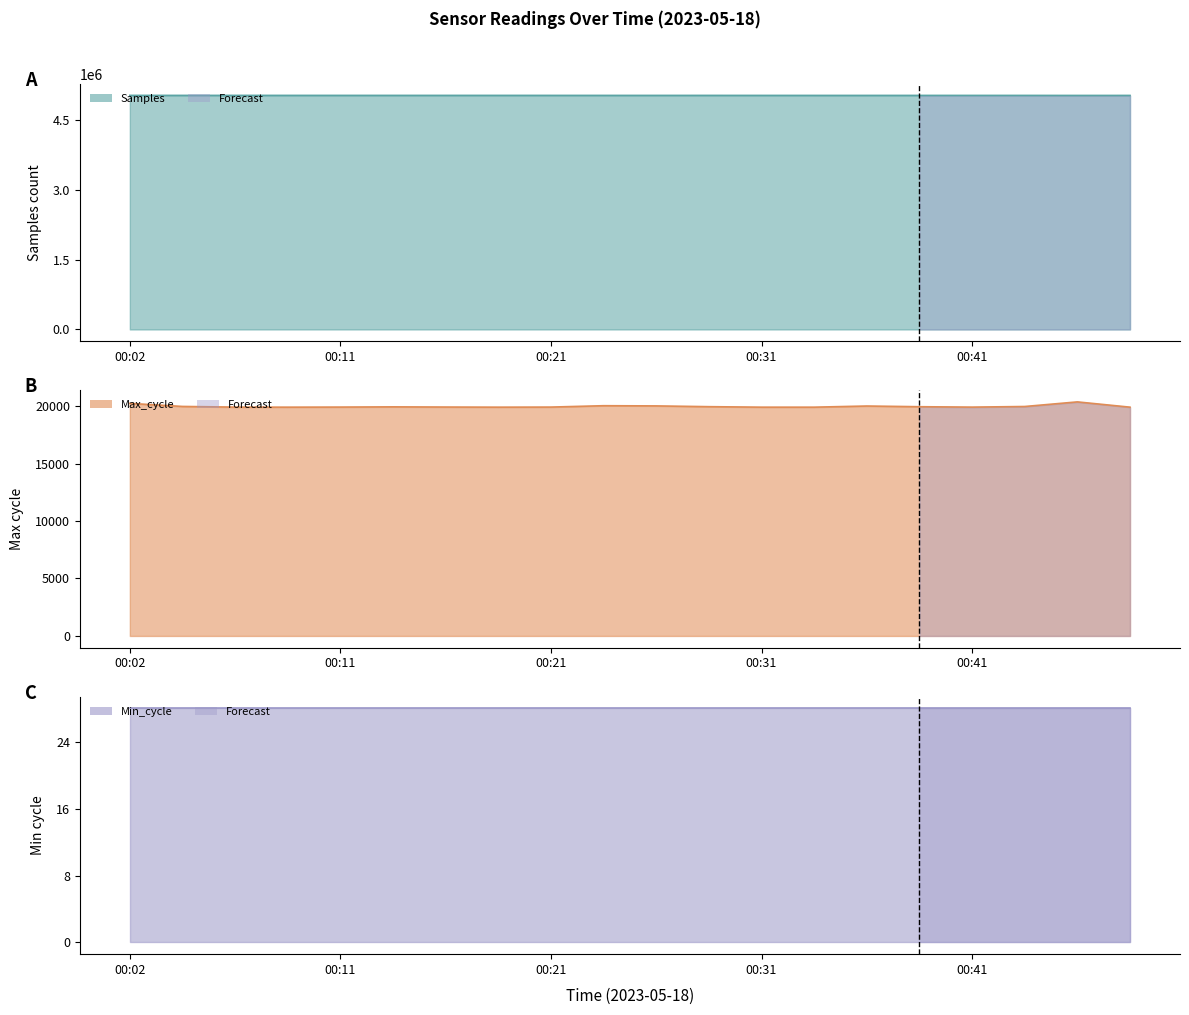

How many data points does each series have?

20